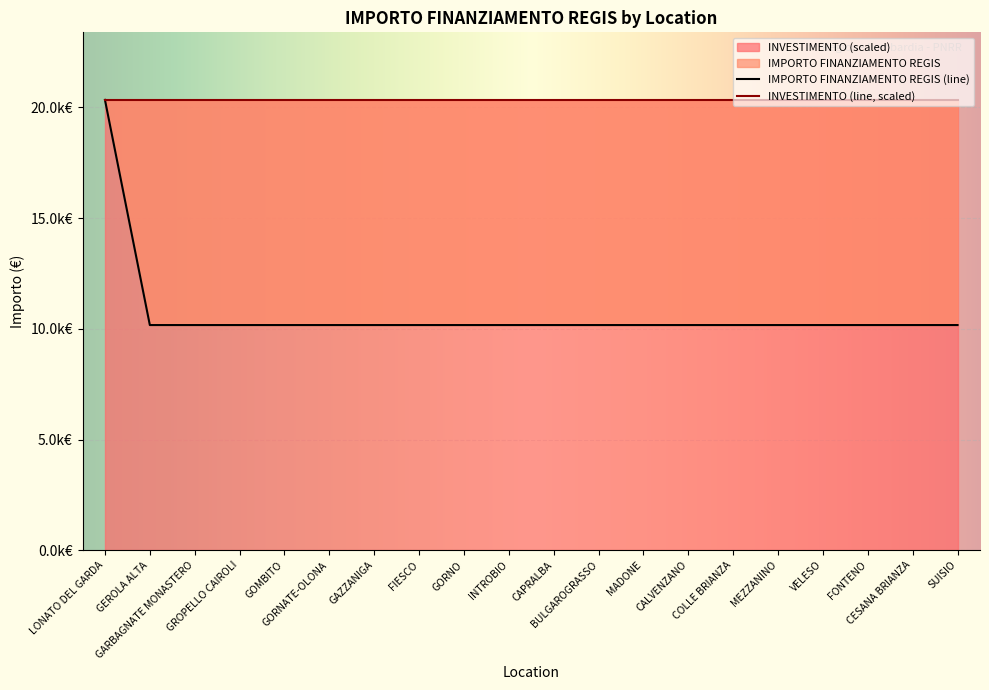

Which has a higher value, GORNATE-OLONA or MADONE?

GORNATE-OLONA